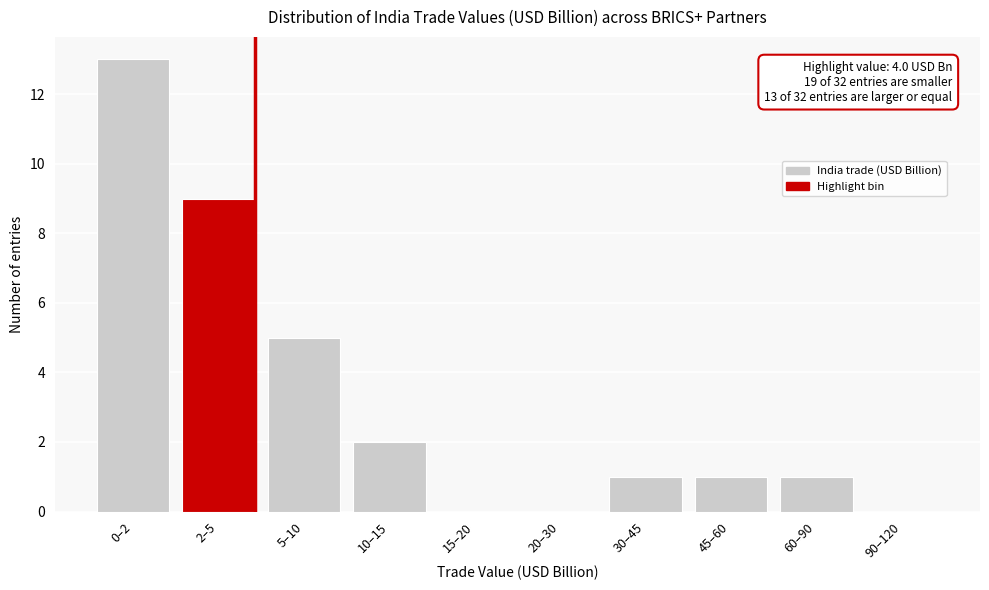

Reading left to right, extract all data points from this chart.

0–2=13	2–5=9	5–10=5	10–15=2	15–20=0	20–30=0	30–45=1	45–60=1	60–90=1	90–120=0